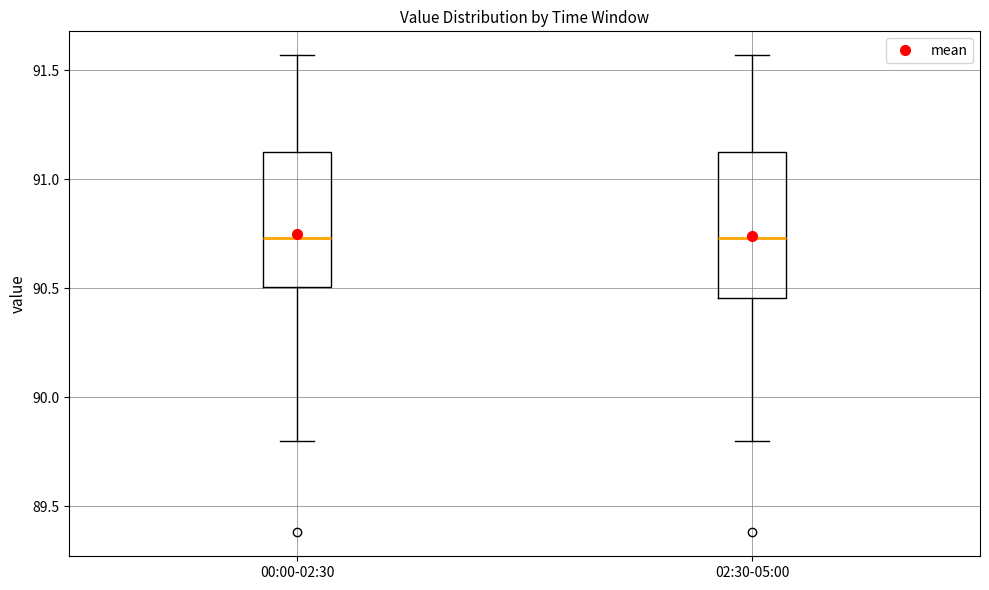

Where is the upper edge of the box for 02:30-05:00 on the y-axis? The values are not printed on the chart, so give them approximately, as read against the axis.

91.15